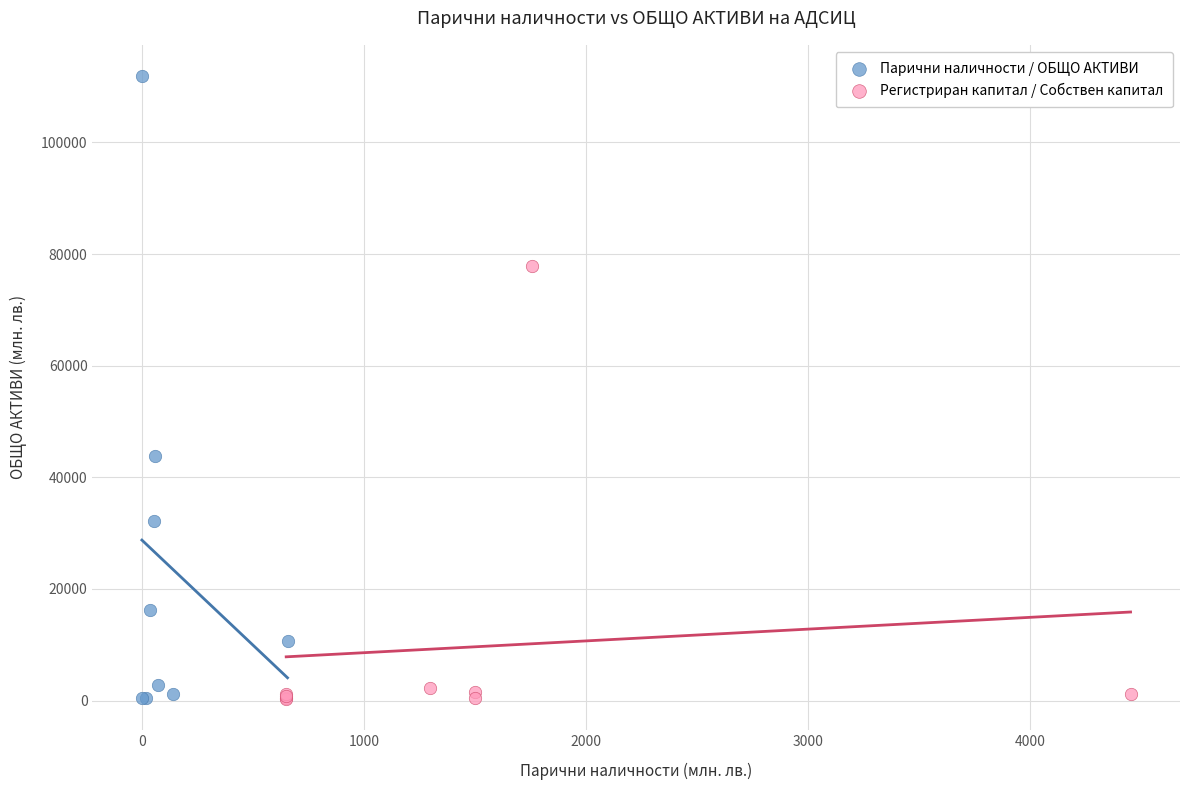

Which series reaches the maximum Y coordinate?

Парични наличности / ОБЩО АКТИВИ